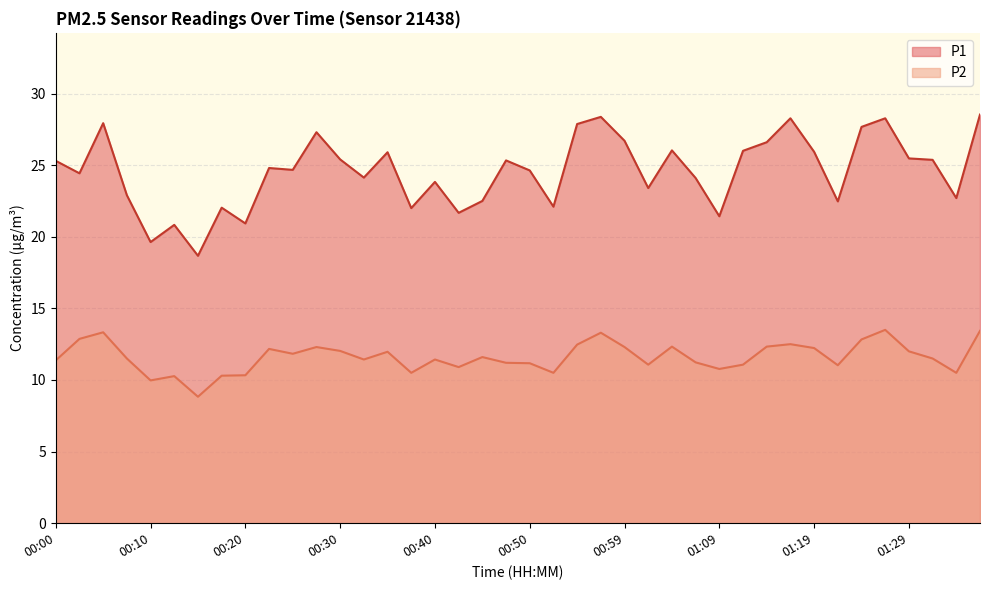

What is the sum of the P2 values at 01:31 and 00:52?

22.0